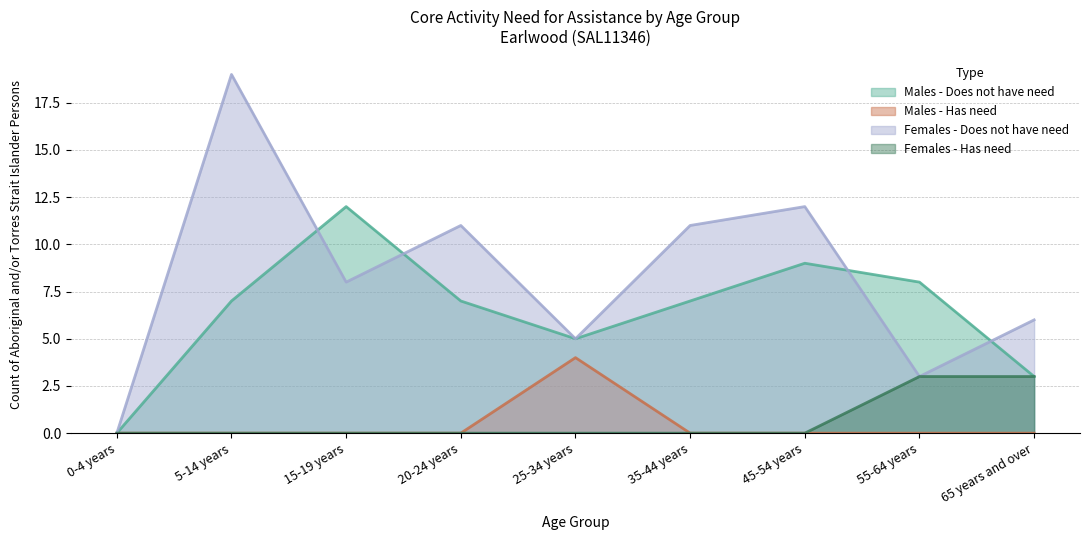

Reading left to right, extract all data points from this chart.

Males - Does not have need: 0	7	12	7	5	7	9	8	3
Males - Has need: 0	0	0	0	4	0	0	0	0
Females - Does not have need: 0	19	8	11	5	11	12	3	6
Females - Has need: 0	0	0	0	0	0	0	3	3